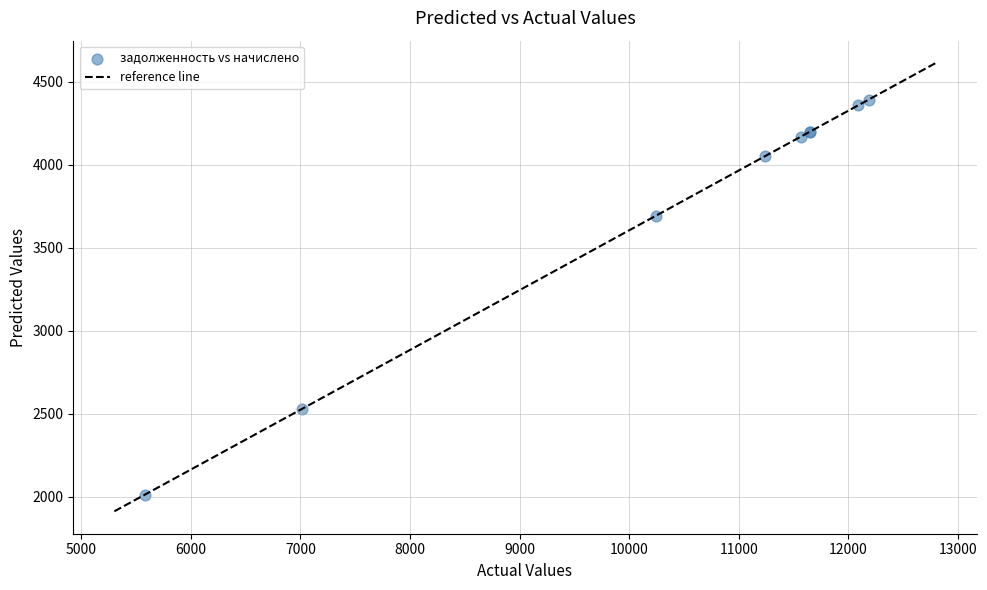

What Y value in the scatter plot is closest to 3202?

3693.6